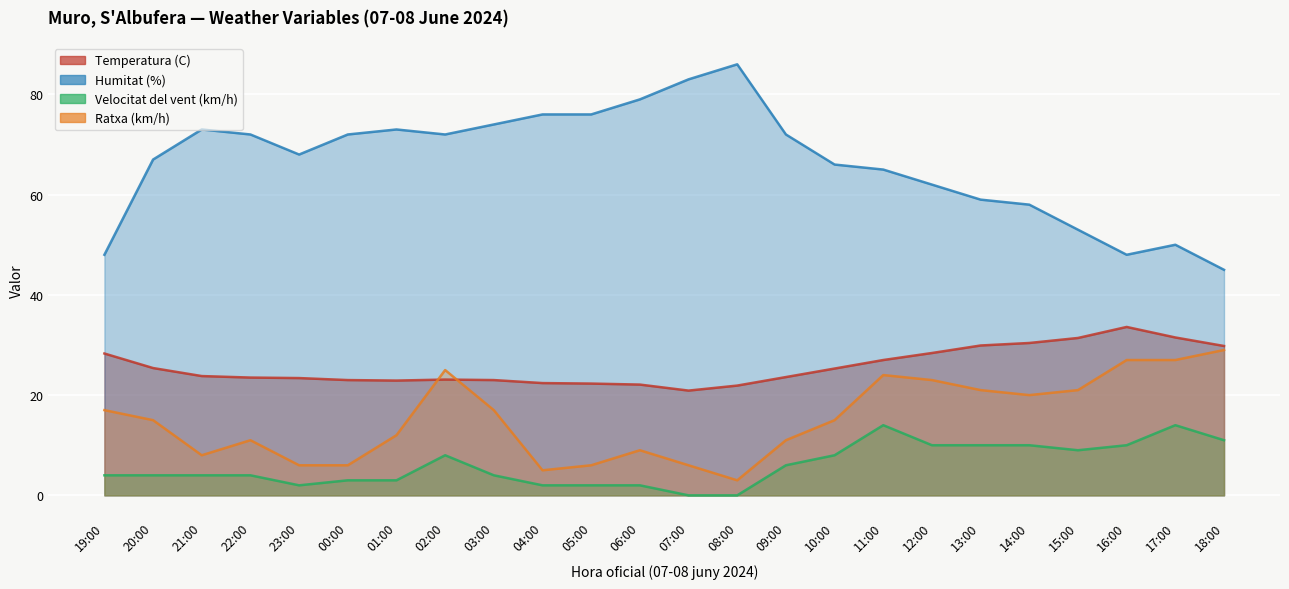

The value of Velocitat del vent (km/h) at 09:00 is 2.0. True or false?

False